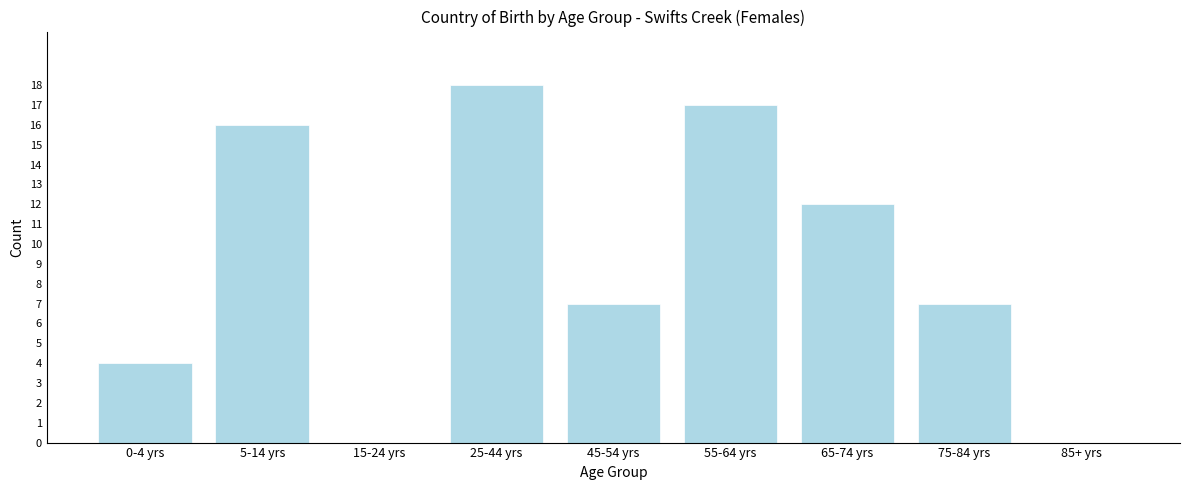

Reading right to left, extract all data points from this chart.

85+ yrs=0	75-84 yrs=7	65-74 yrs=12	55-64 yrs=17	45-54 yrs=7	25-44 yrs=18	15-24 yrs=0	5-14 yrs=16	0-4 yrs=4